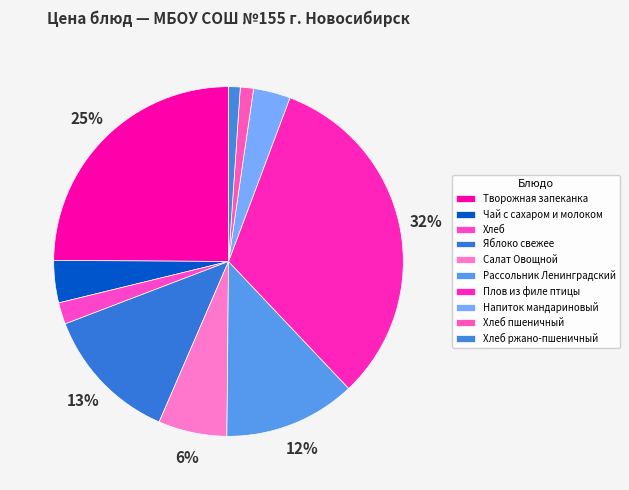

To the nearest percent, what is the difference between the Хлеб and Чай с сахаром и молоком slice percentages?

2%